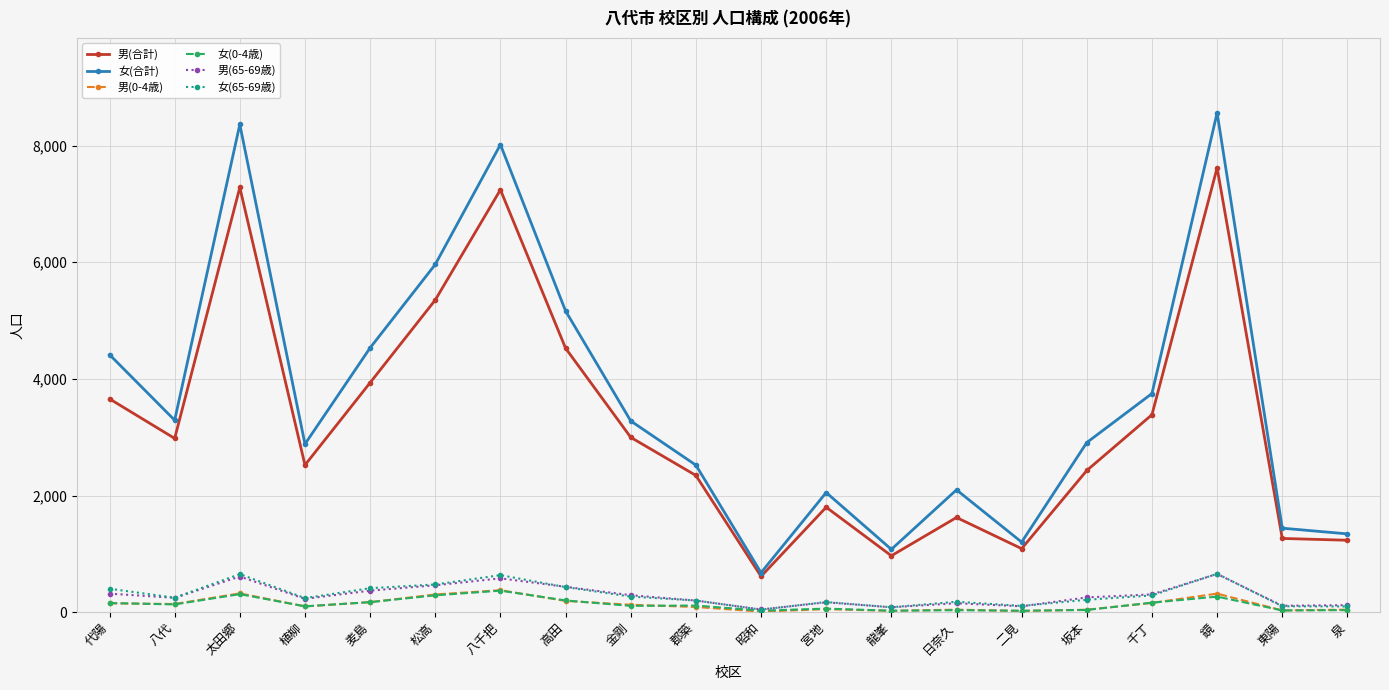

What is the sum of all 女(65-69歳) values?

5926